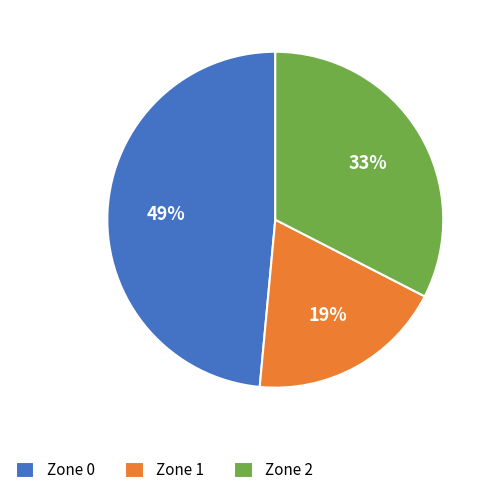

To the nearest percent, what is the average slice percentage?

33%